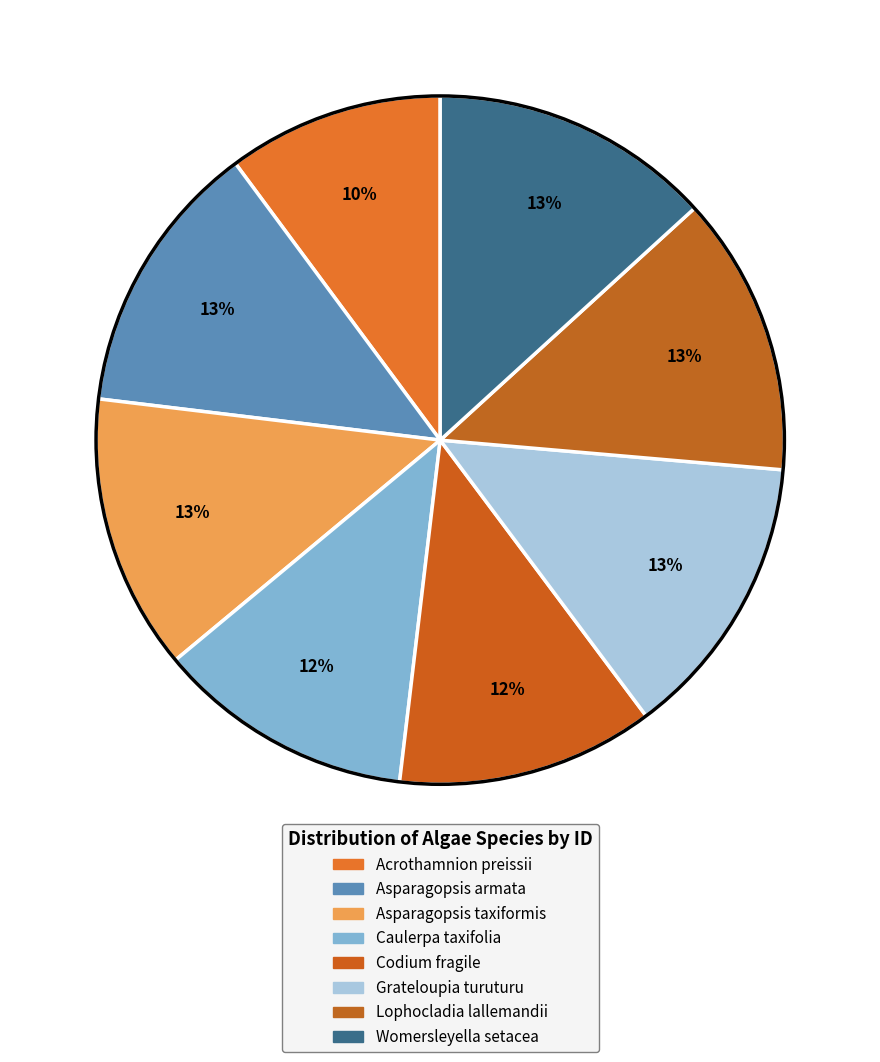

What is the ratio of the value at Lophocladia lallemandii to the value at Acrothamnion preissii?

1.3